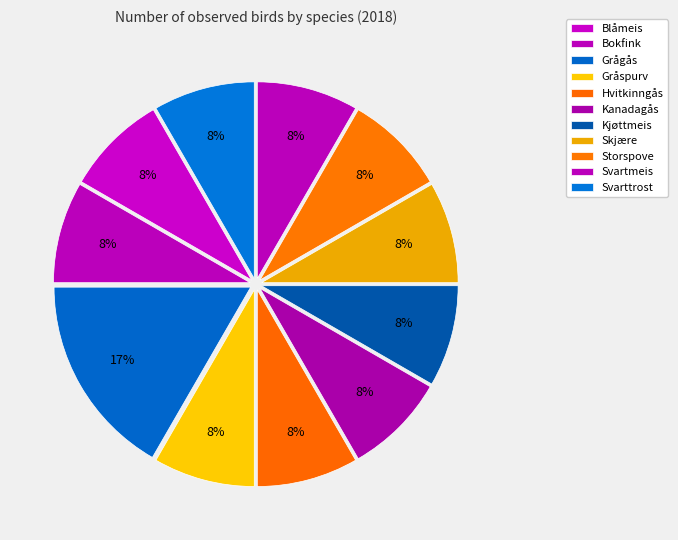

What is the total percentage of Kanadagås and Gråspurv?

16.7%